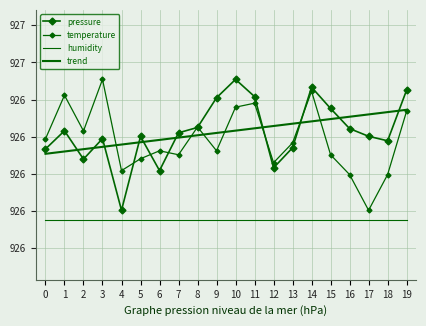

Reading right to left, what are all the values shown in this chart?

pressure: 926.5	926.4	926.4	926.4	926.5	926.5	926.4	926.3	926.5	926.5	926.5	926.4	926.4	926.3	926.4	926.2	926.4	926.4	926.4	926.4
temperature: 926.5	926.3	926.2	926.3	926.4	926.5	926.4	926.3	926.5	926.5	926.4	926.4	926.4	926.4	926.4	926.3	926.5	926.4	926.5	926.4
humidity: 926.2	926.2	926.2	926.2	926.2	926.2	926.2	926.2	926.2	926.2	926.2	926.2	926.2	926.2	926.2	926.2	926.2	926.2	926.2	926.2
trend: 926.5	926.5	926.4	926.4	926.4	926.4	926.4	926.4	926.4	926.4	926.4	926.4	926.4	926.4	926.4	926.4	926.4	926.4	926.4	926.4